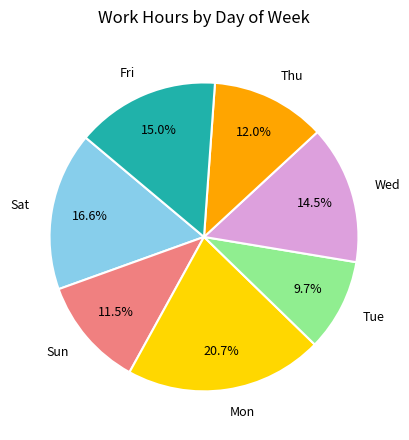

Is there a majority slice in this chart?

No